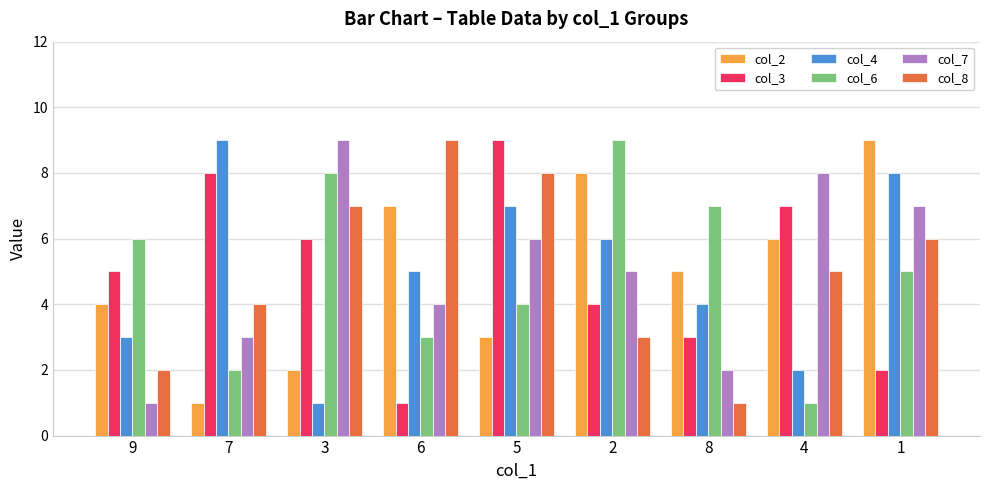

Between 4 and 1, which series saw the biggest shift?

col_4